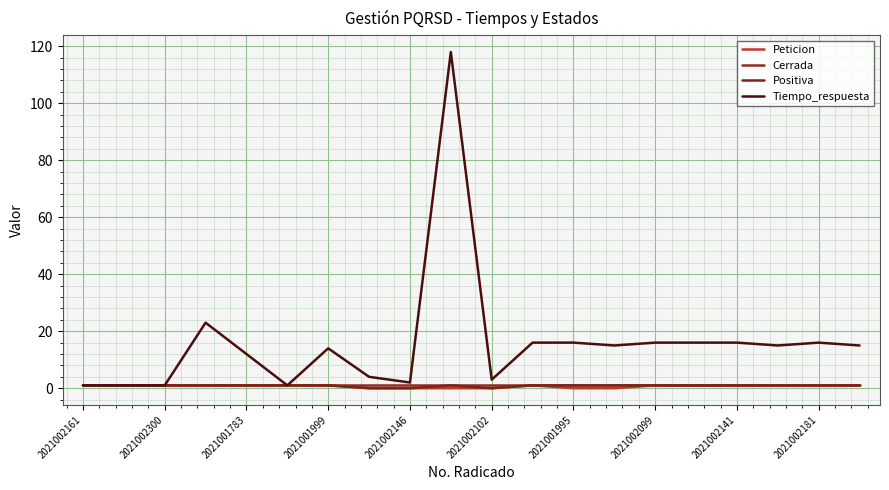

What are all the series names shown in the legend?

Peticion, Cerrada, Positiva, Tiempo_respuesta